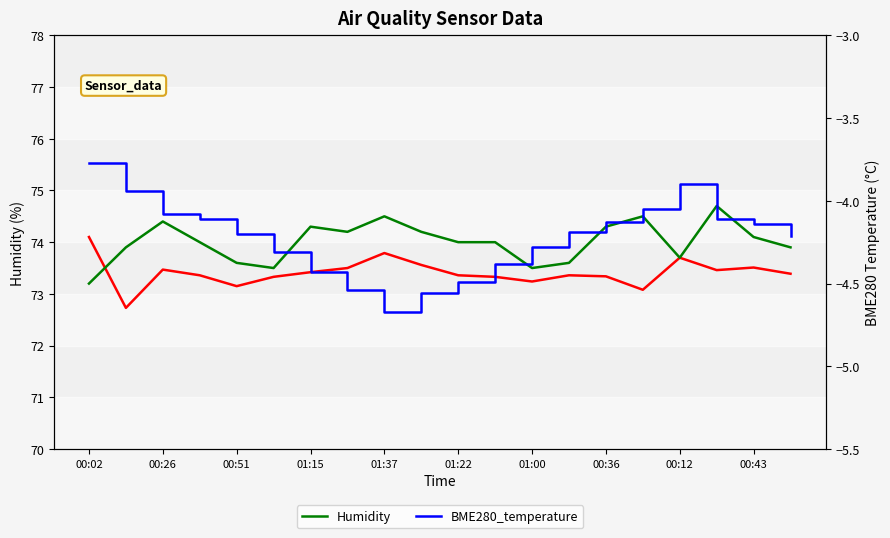

What is the smallest value displayed?

-4.7